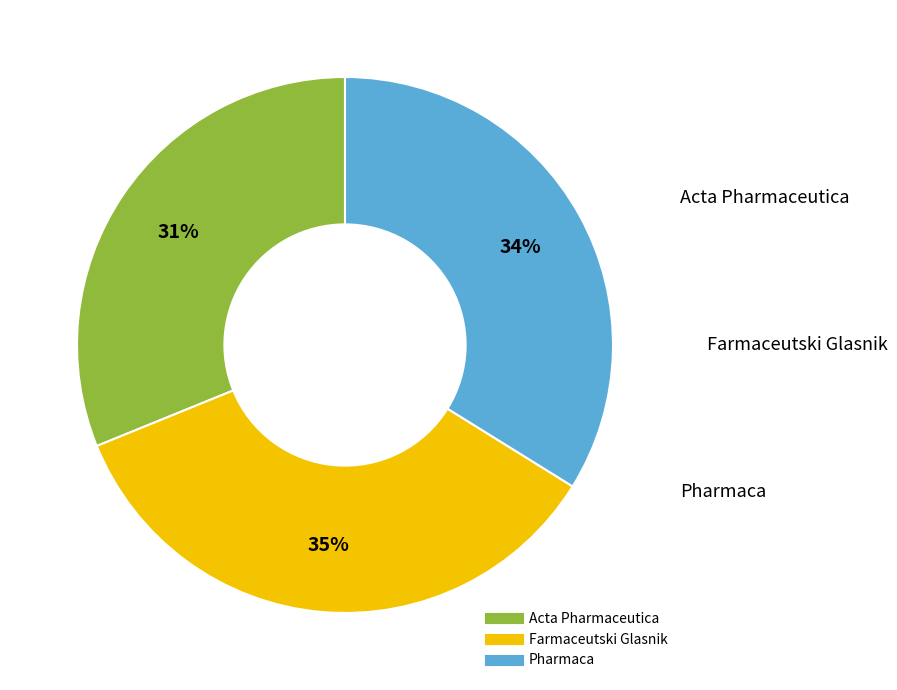

Do Farmaceutski Glasnik and Acta Pharmaceutica together represent more than half of the pie?

Yes